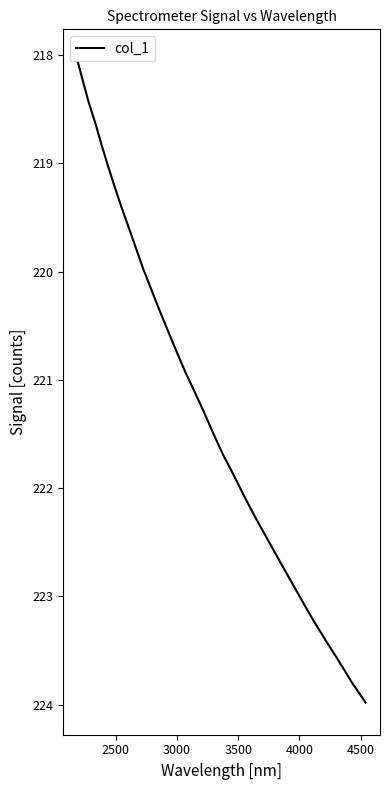

What is the difference between the maximum and minimum values?

5.9